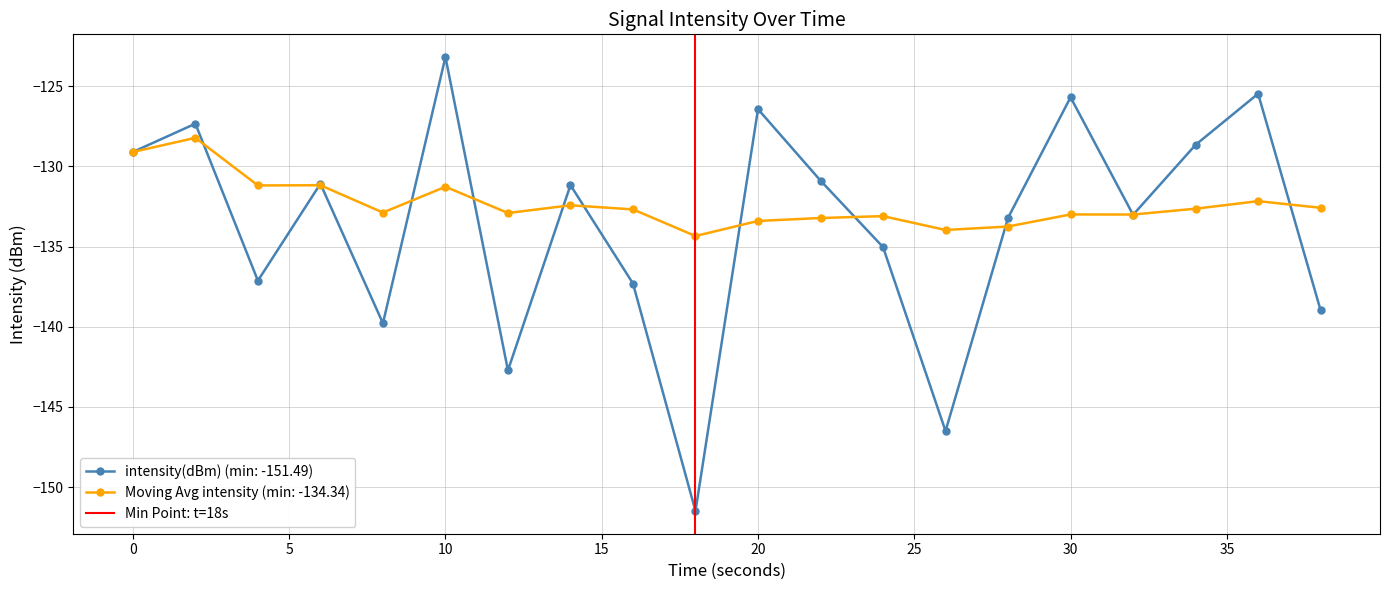

True or false: intensity(dBm) (min: -151.49) has a value of -223.3 at 20.

False